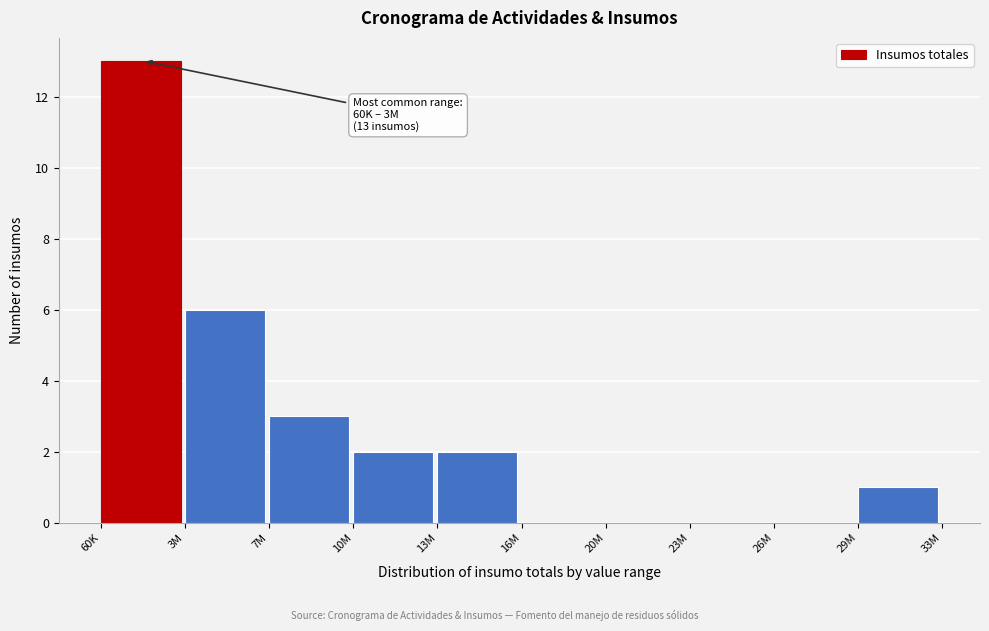

Reading left to right, transcribe all the data shown in this chart.

60K=13	3M=6	7M=3	10M=2	13M=2	16M=0	20M=0	23M=0	26M=0	29M=1